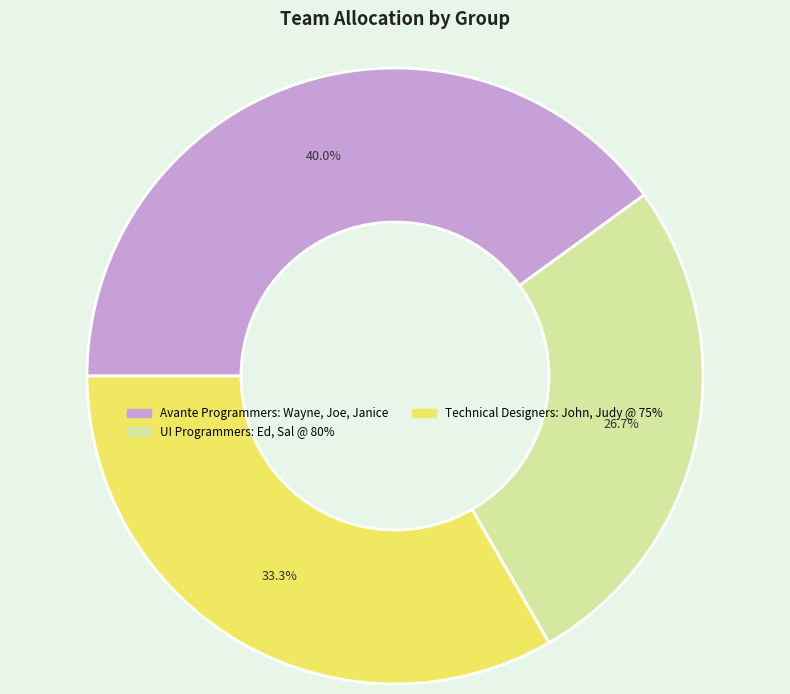

To the nearest percent, what is the difference between the largest and smallest slice percentages?

13%